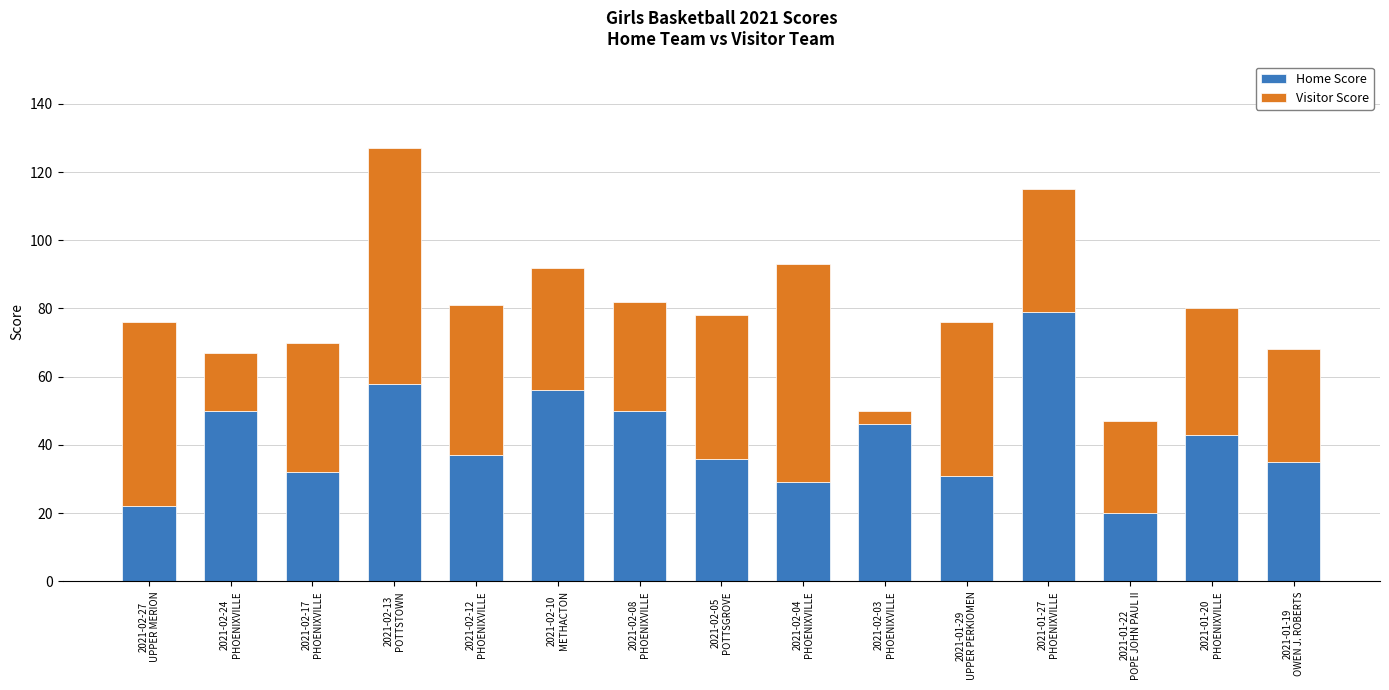

What is the sum of all Home Score values?

624